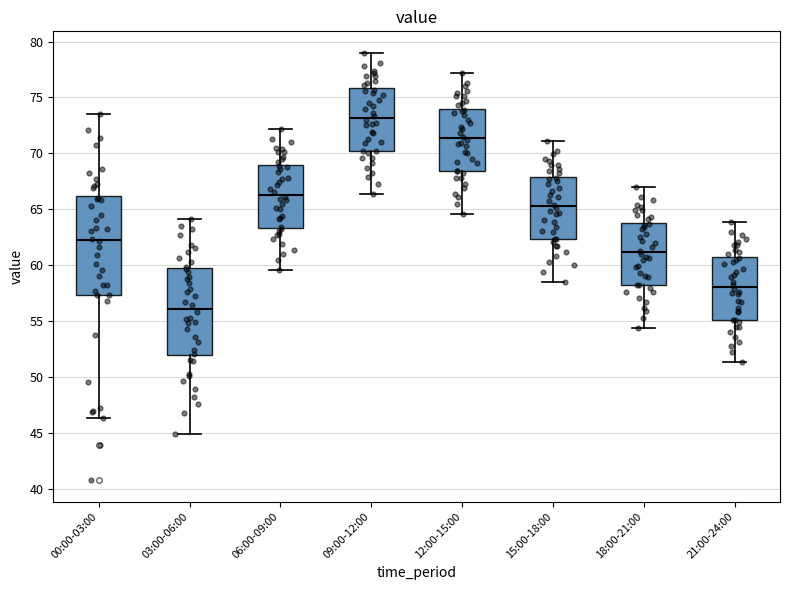

Which box's median line is the lowest?

03:00-06:00